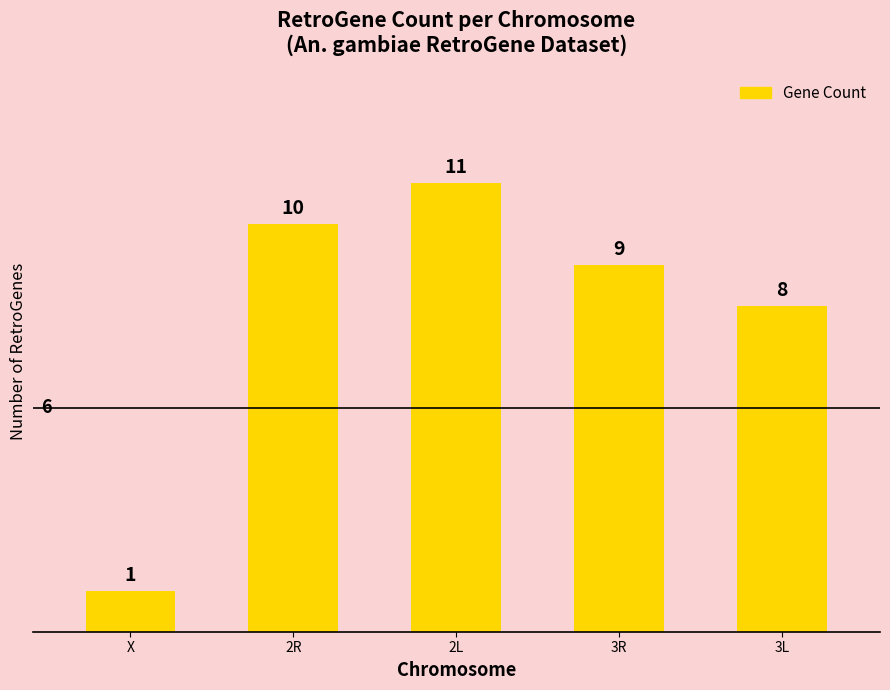

Which label corresponds to the smallest value in the chart?

X